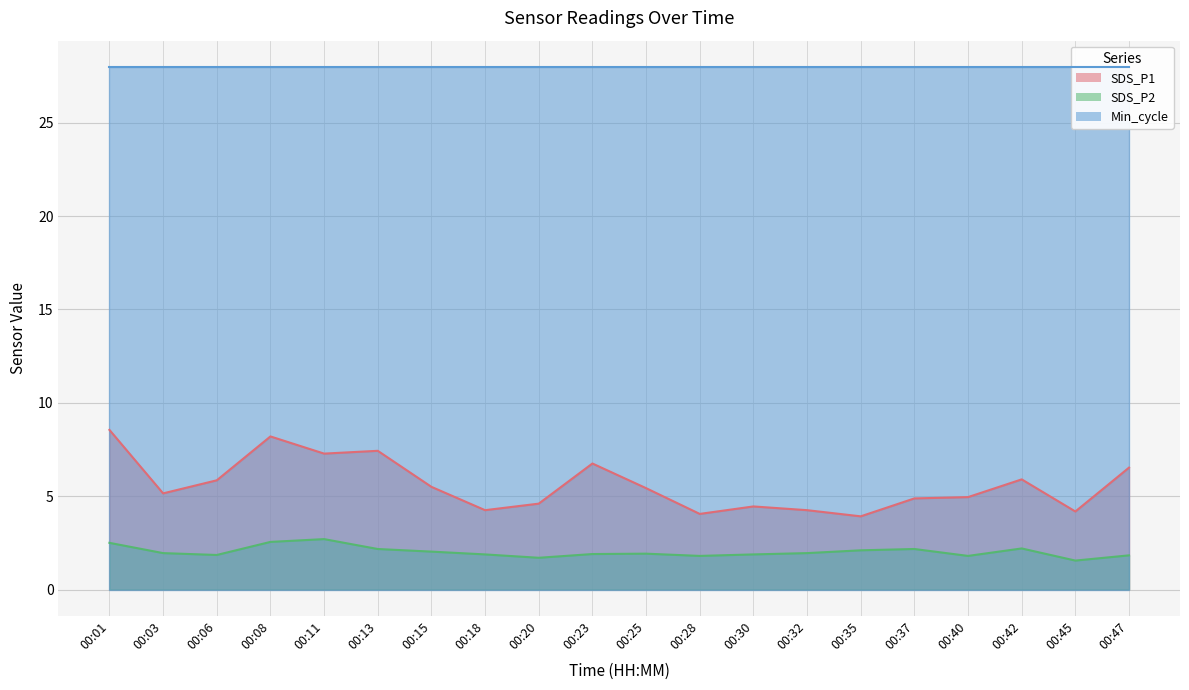

What is the highest value of the SDS_P1 series?

8.6